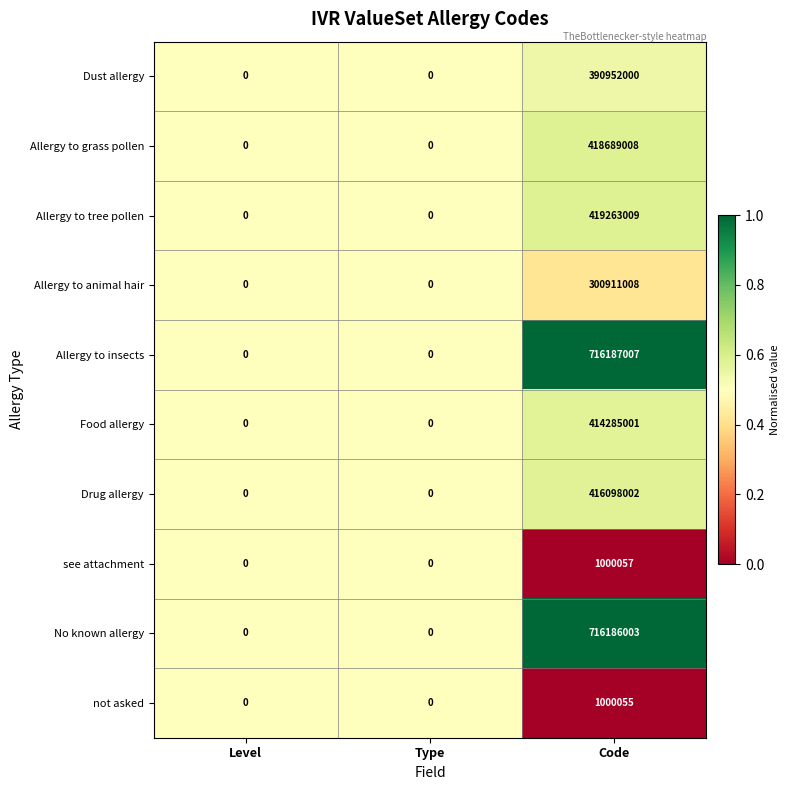

True or false: see attachment has a value of 0 at Level.

True